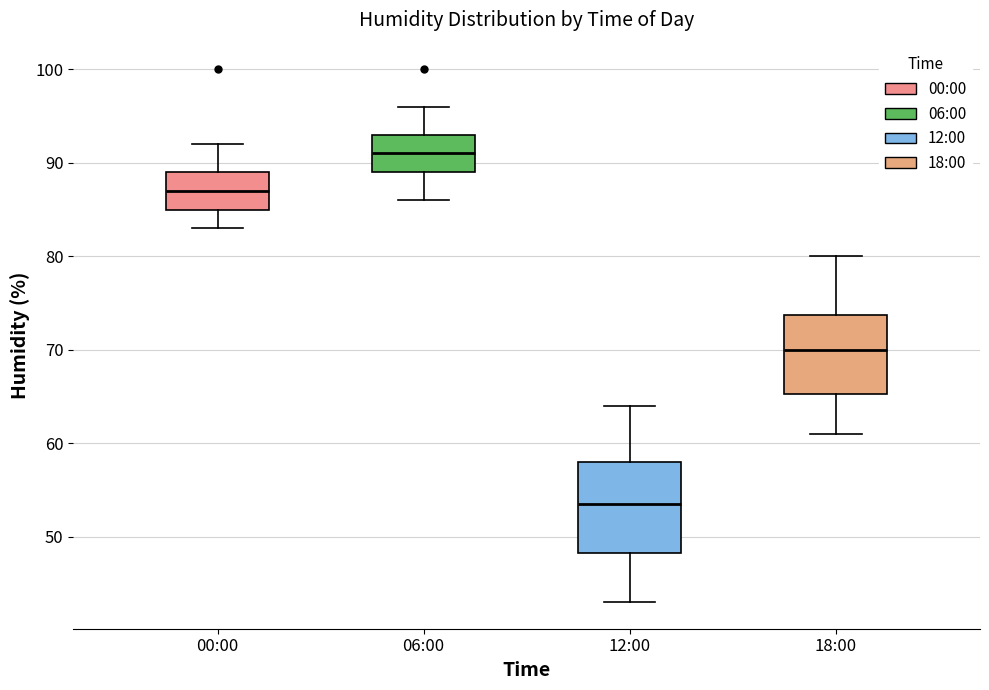

Reading left to right, transcribe this box plot: for each box, give where its median line is, the range the box spans, and where its two whiskers end, as read against the y-axis. The values are not printed on the chart, so give them approximately, as read against the axis.

00:00: median 87, box 85 to 89, whiskers 83 to 92
06:00: median 91, box 89 to 93, whiskers 86 to 96
12:00: median 54, box 48 to 58, whiskers 43 to 64
18:00: median 70, box 65 to 74, whiskers 61 to 80